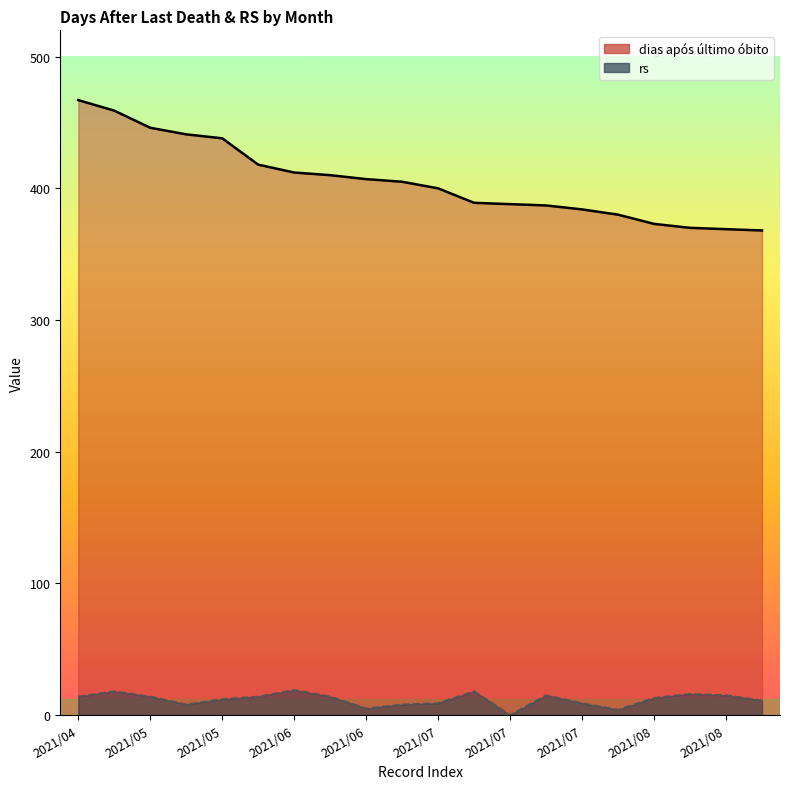

The dias após último óbito series shows 116 at 2021/05. True or false?

False